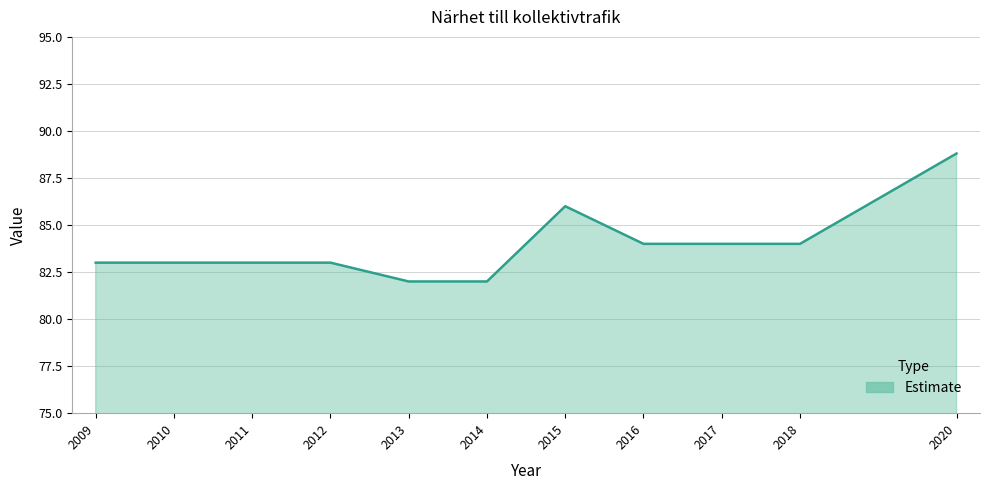

The value at 2014 is 82.0. True or false?

True